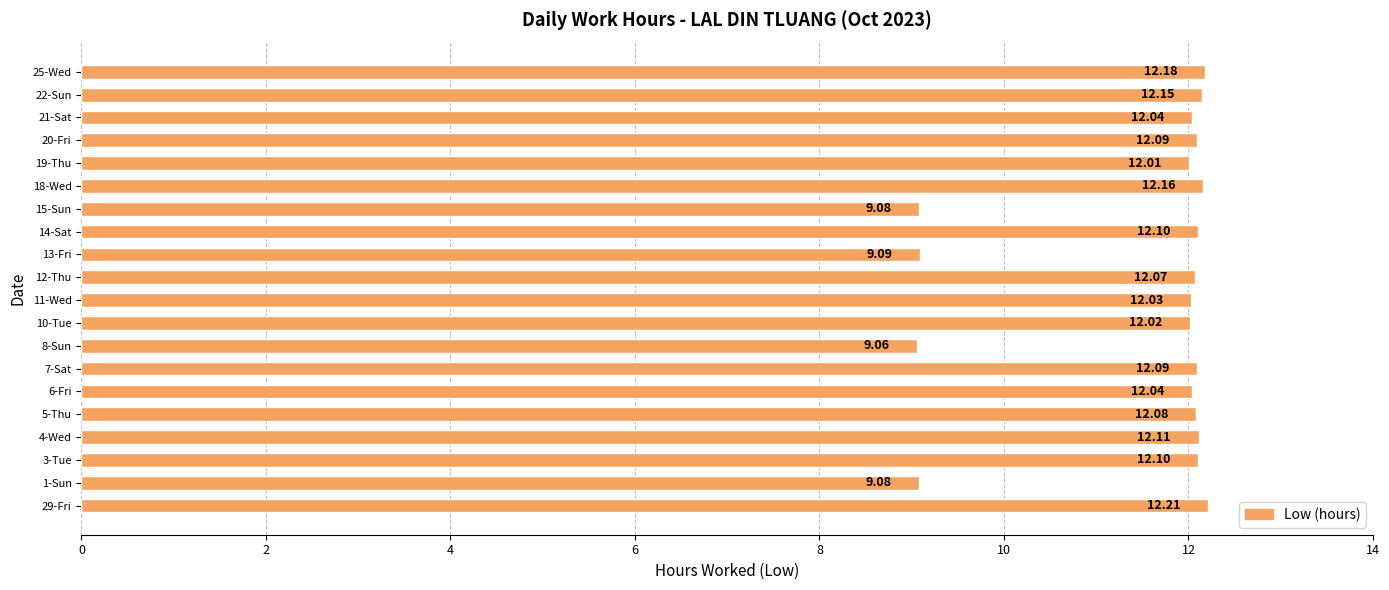

What is the average value?

11.5